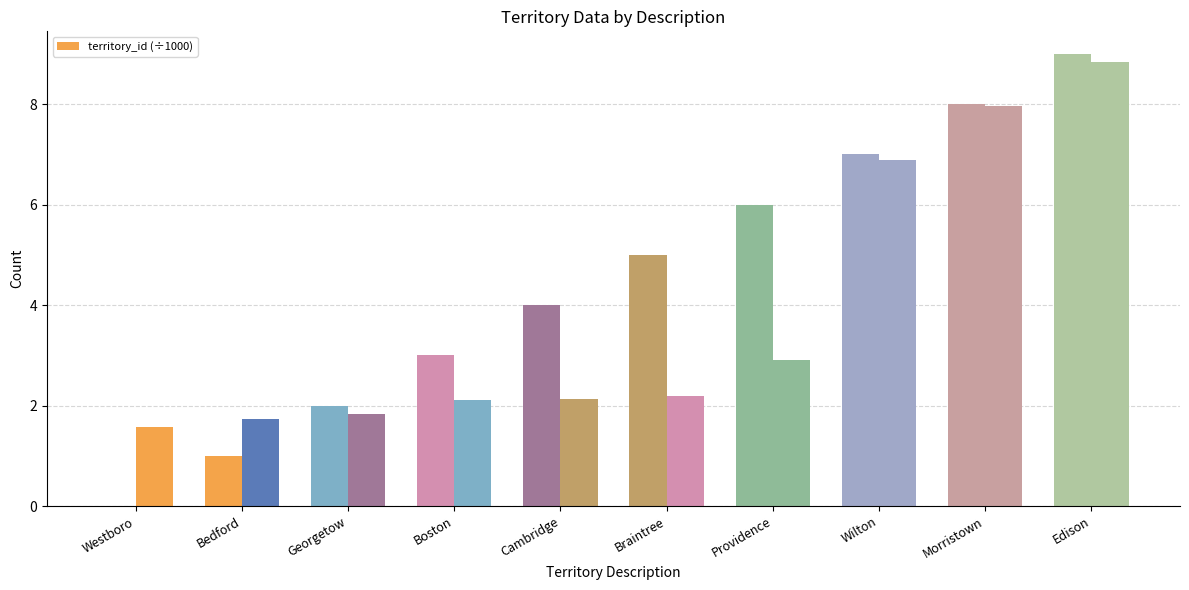

Reading right to left, extract all data points from this chart.

8.8	8.0	6.9	2.9	2.2	2.1	2.1	1.8	1.7	1.6